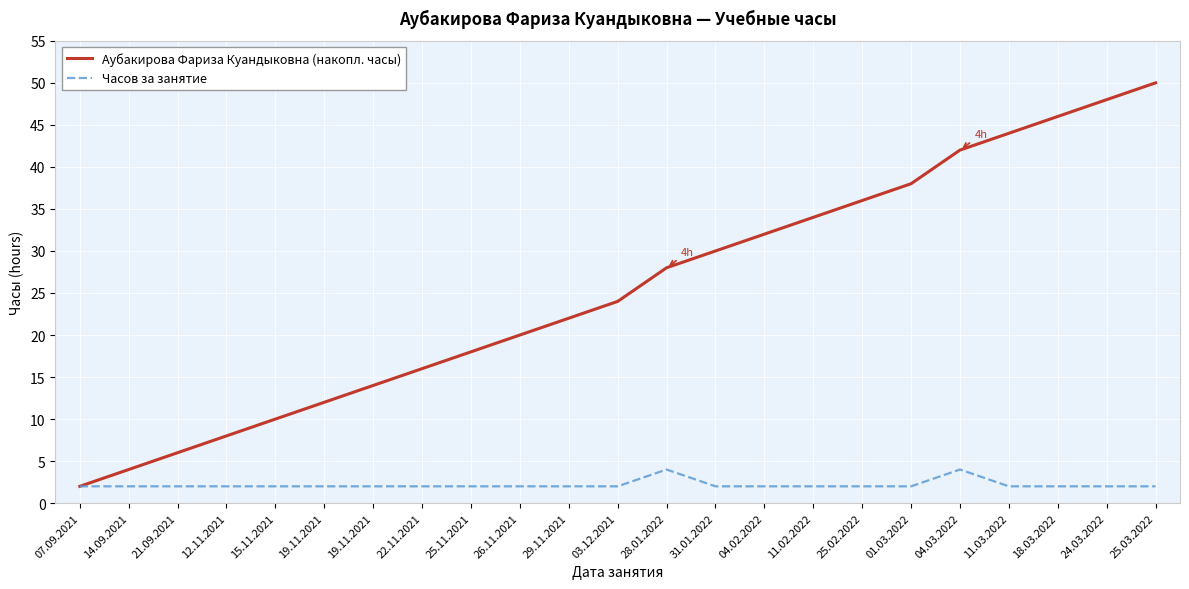

Which series has the largest range (max minus min)?

Аубакирова Фариза Куандыковна (накопл. часы)